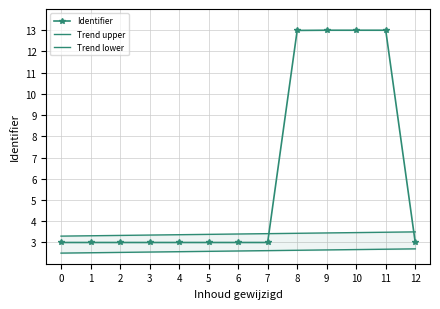

What is the minimum value for Trend upper?

3.3